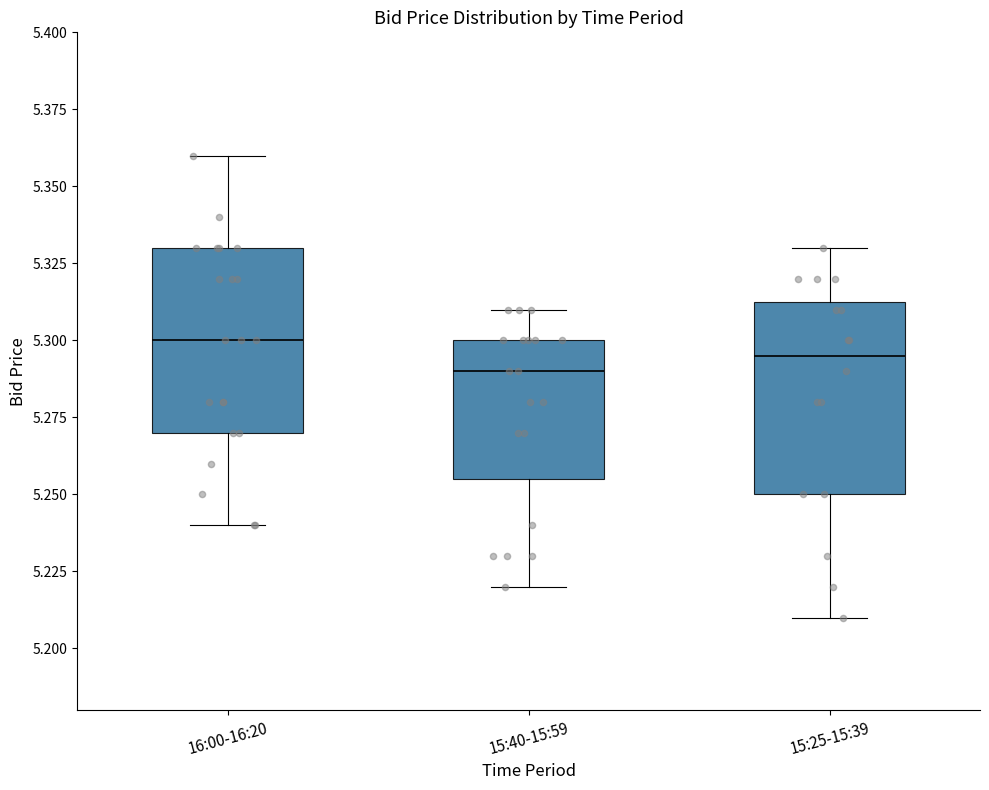

Reading left to right, transcribe this box plot: for each box, give where its median line is, the range the box spans, and where its two whiskers end, as read against the y-axis. The values are not printed on the chart, so give them approximately, as read against the axis.

16:00-16:20: median 5.300, box 5.270 to 5.330, whiskers 5.240 to 5.360
15:40-15:59: median 5.290, box 5.255 to 5.300, whiskers 5.220 to 5.310
15:25-15:39: median 5.295, box 5.250 to 5.315, whiskers 5.210 to 5.330